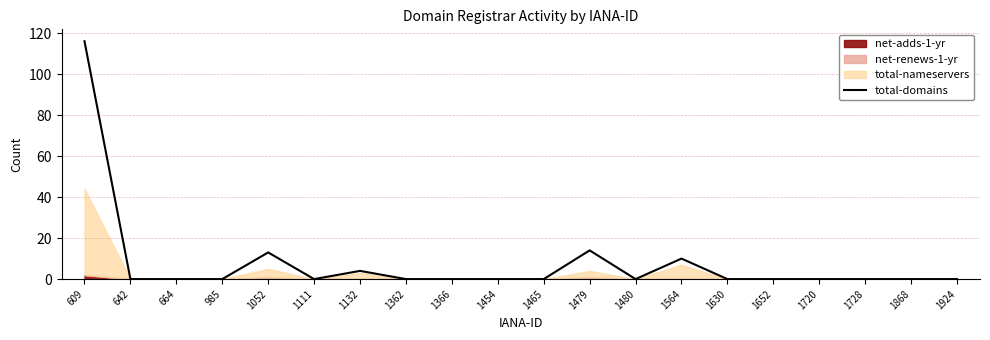

Where is the first local maximum?

1052